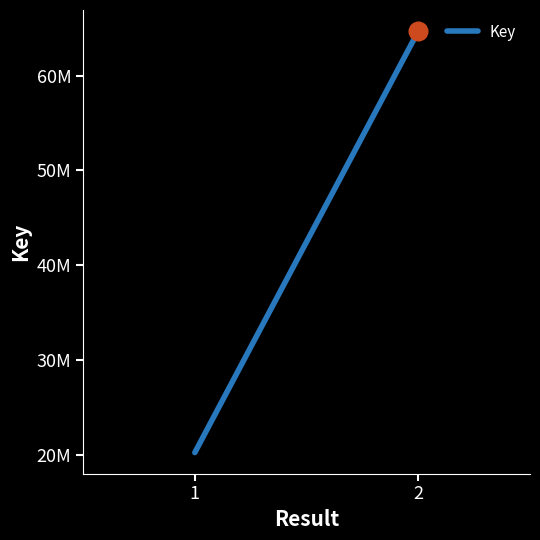

What is the ratio of the value at 2 to the value at 1?

3.2